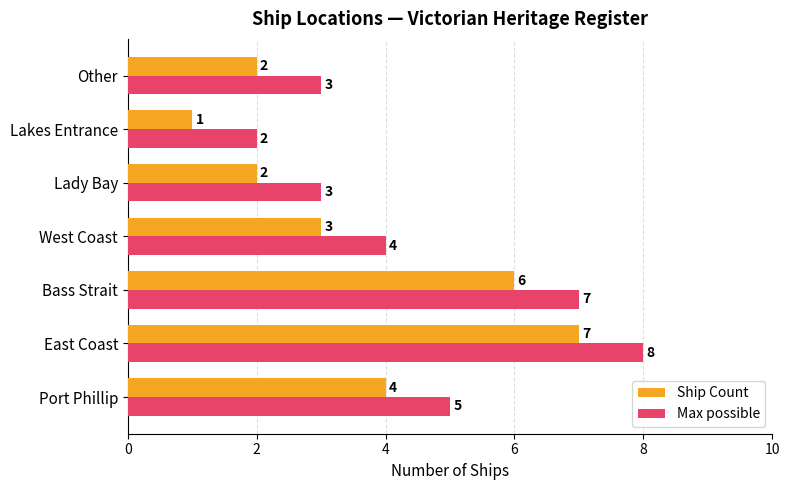

Is it true that Ship Count equals 2 at East Coast?

False